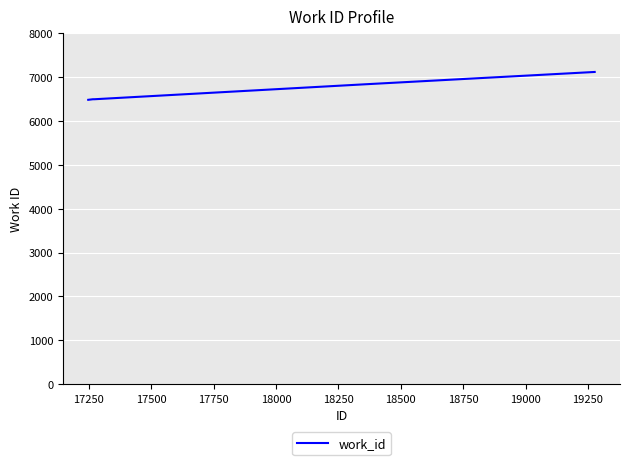

True or false: the data has more than 2 interior local peaks.

False